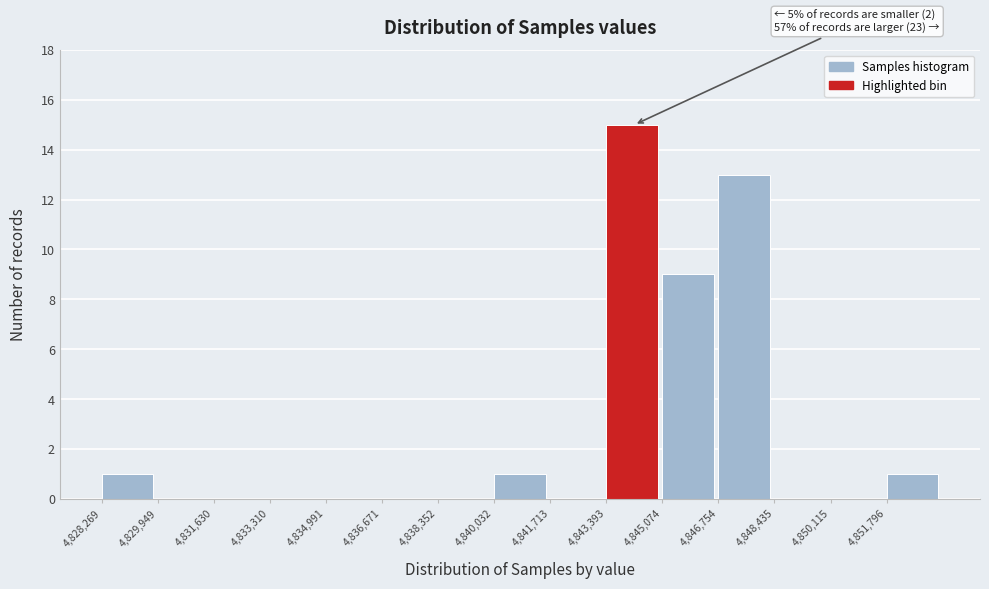

Over which range of the x-axis is the bar tallest?

4843400 to 4845000